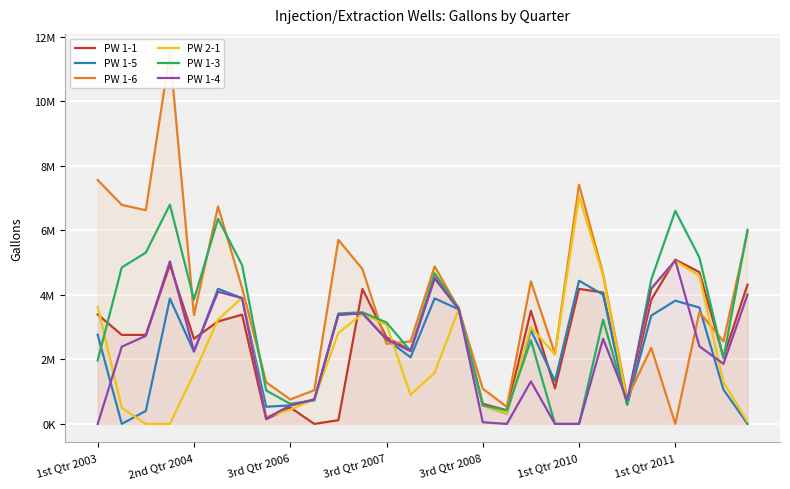

How many lines are shown in the chart?

6